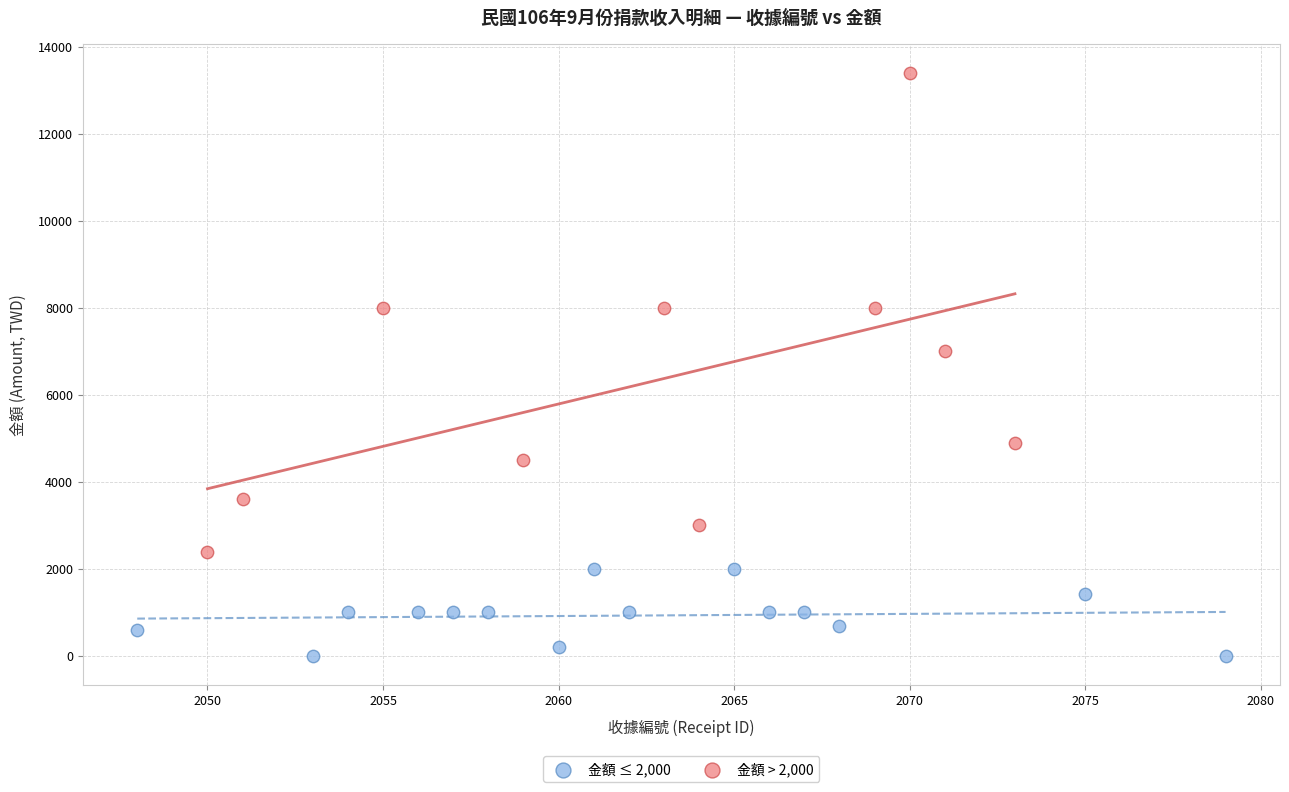

What are all the series names shown in the legend?

金額 ≤ 2,000, 金額 > 2,000